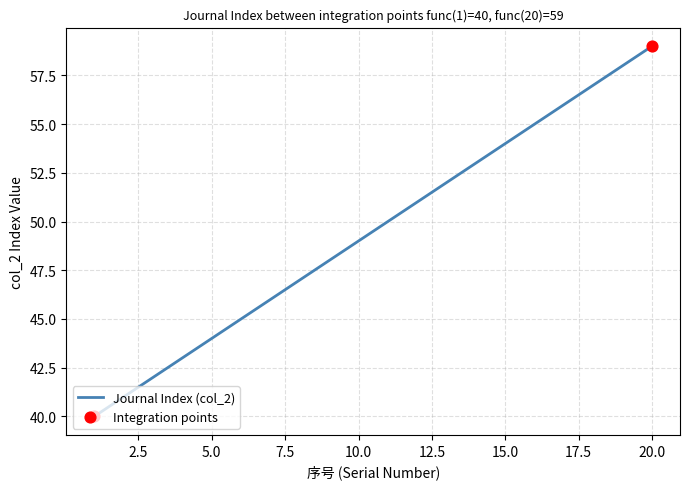

What is the smallest value displayed?

40